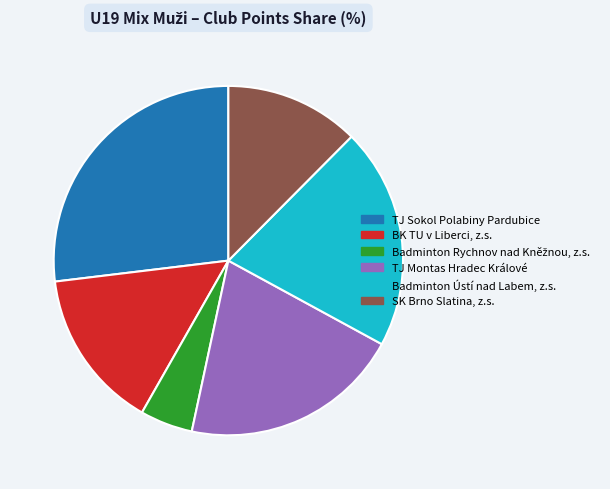

How many segments does this pie chart have?

6